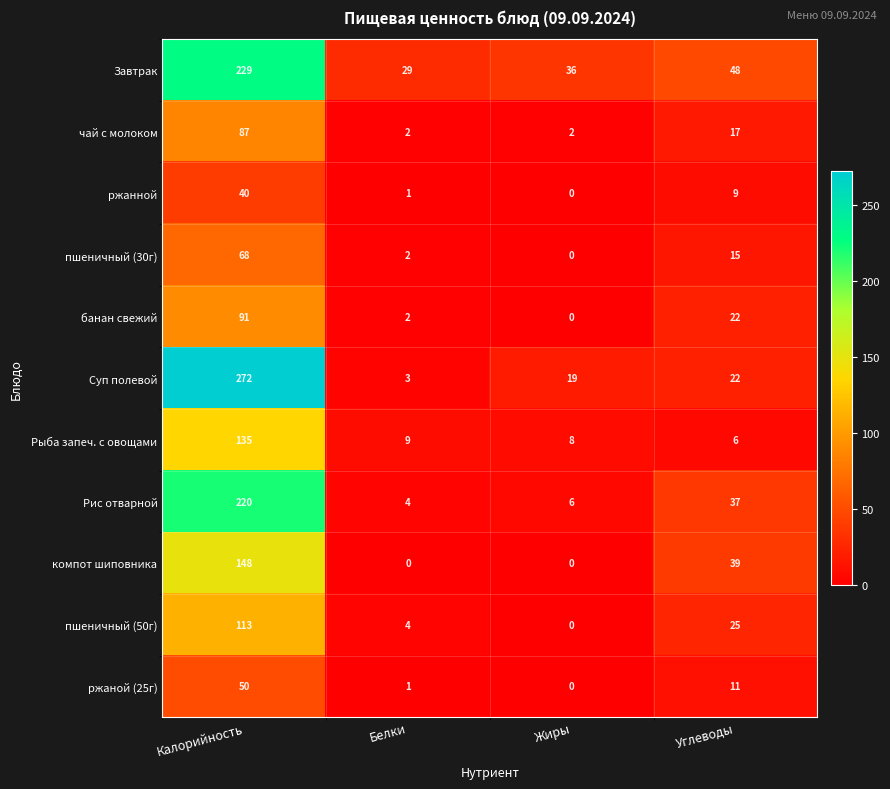

What is the total value across all series at Калорийность?

1453